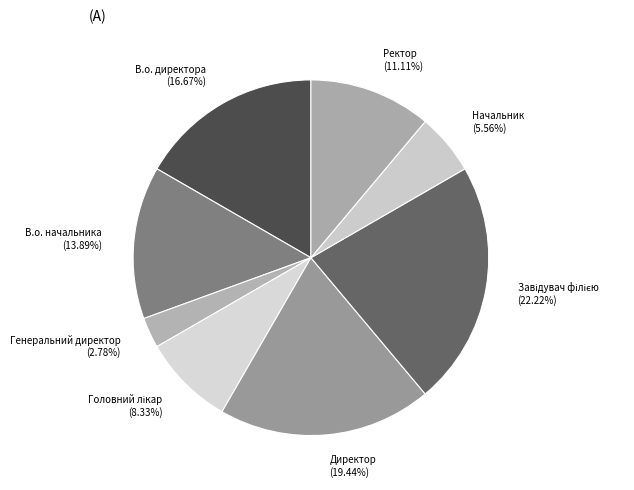

The Генеральний директор slice represents 3% of the pie. True or false?

True